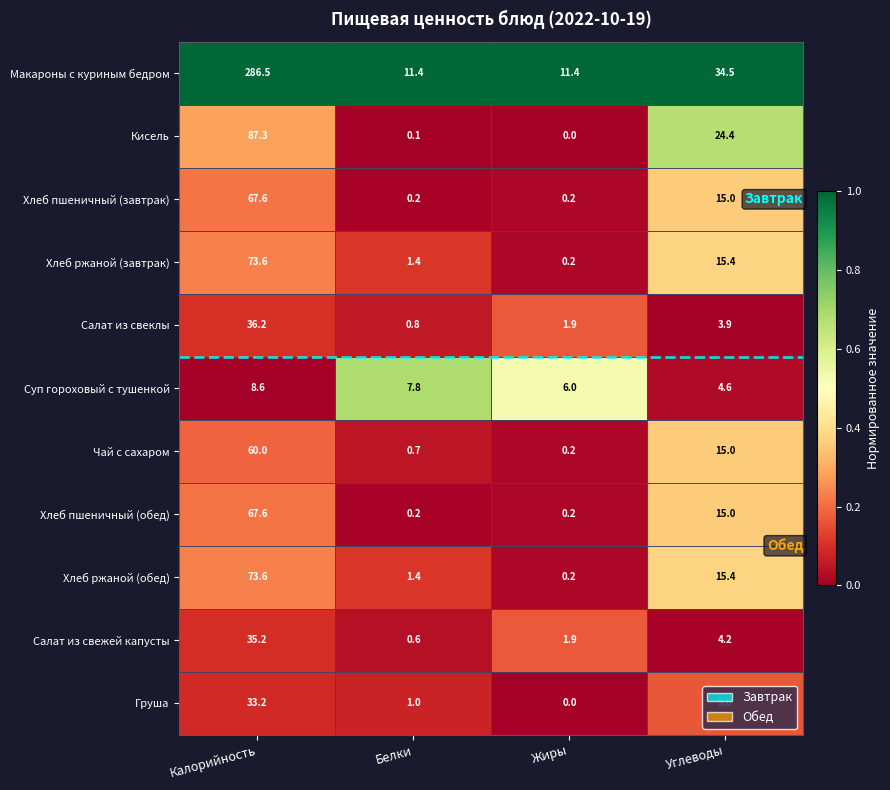

True or false: Груша has a value of 0.0 at Жиры.

True